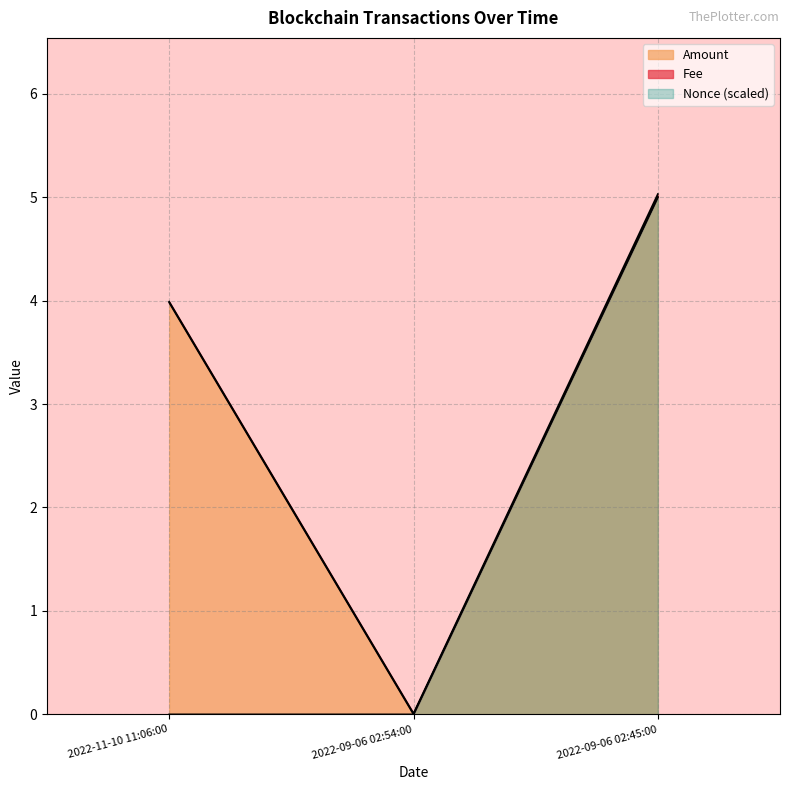

Between 2022-11-10 11:06:00 and 2022-09-06 02:54:00, which is larger?

2022-11-10 11:06:00